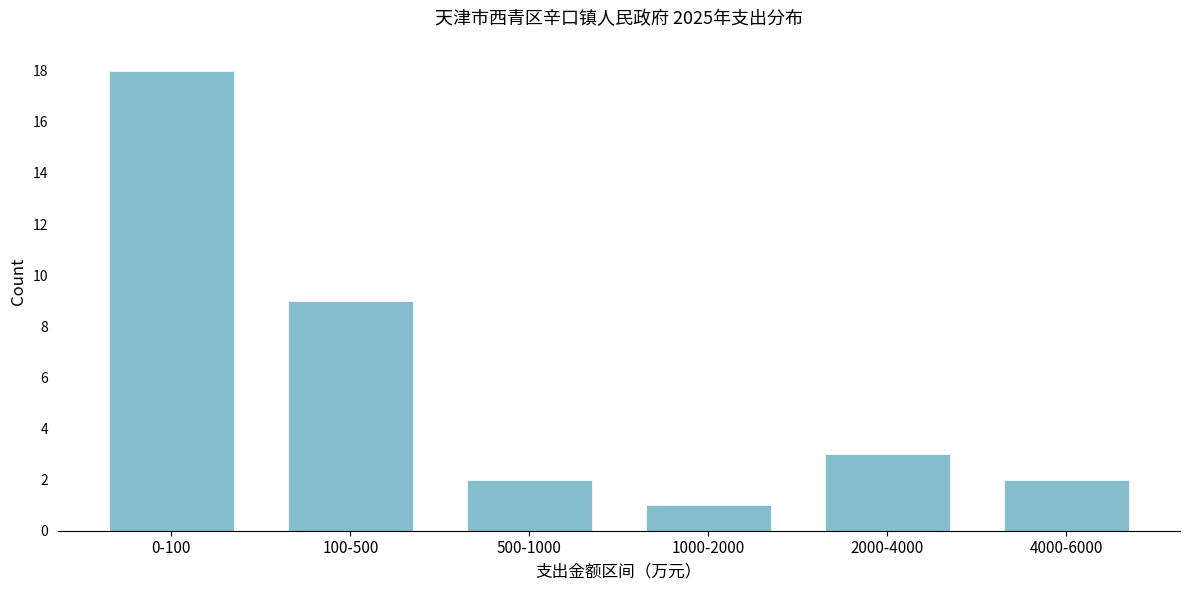

Reading right to left, extract all data points from this chart.

2	3	1	2	9	18